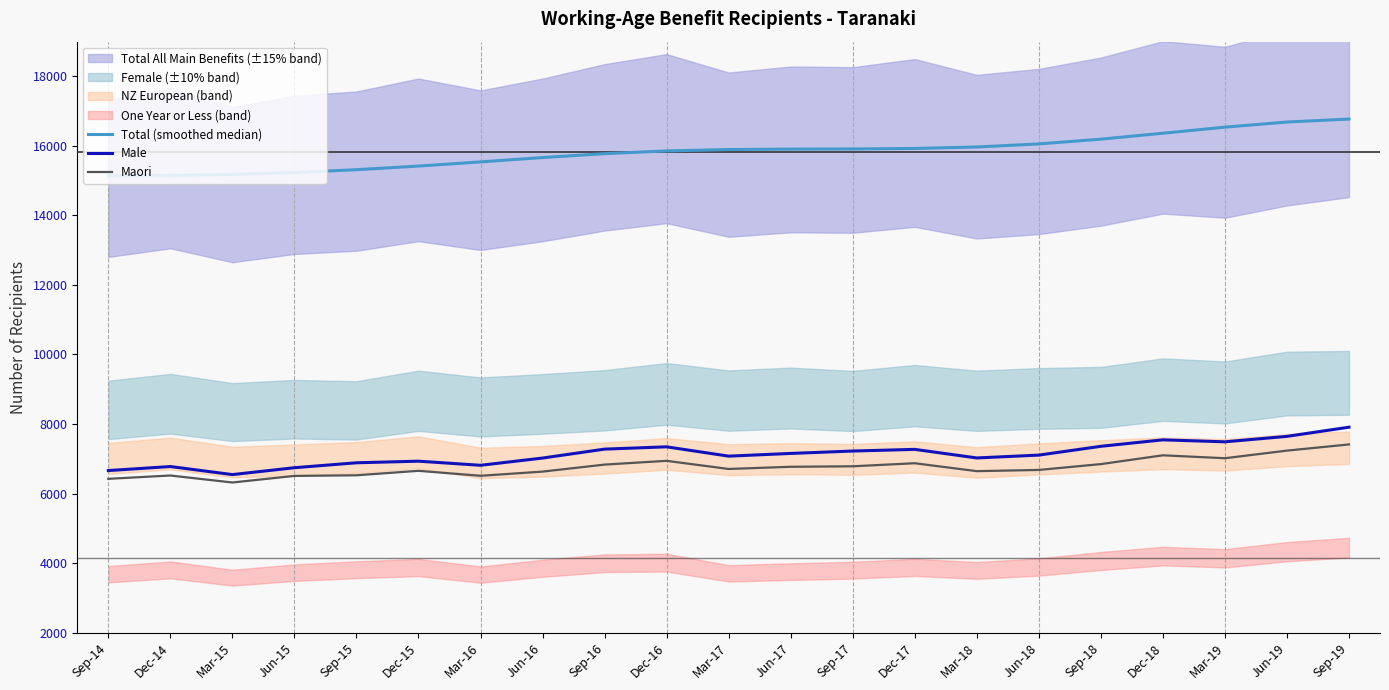

Where is Maori nearest to the value 6864?

Dec-17